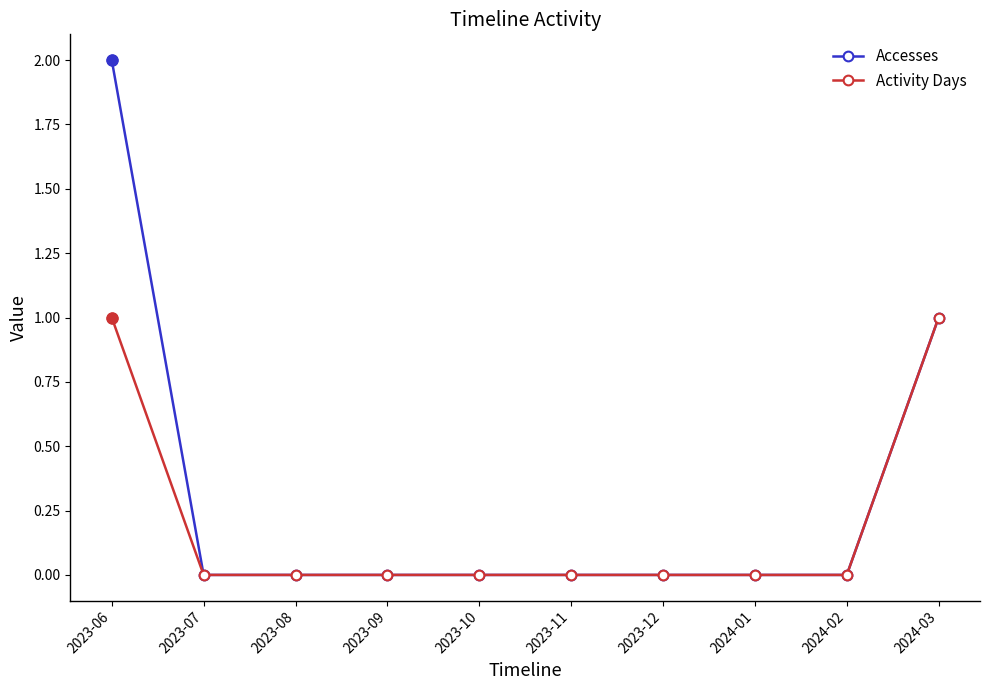

How many series are shown in this chart?

2